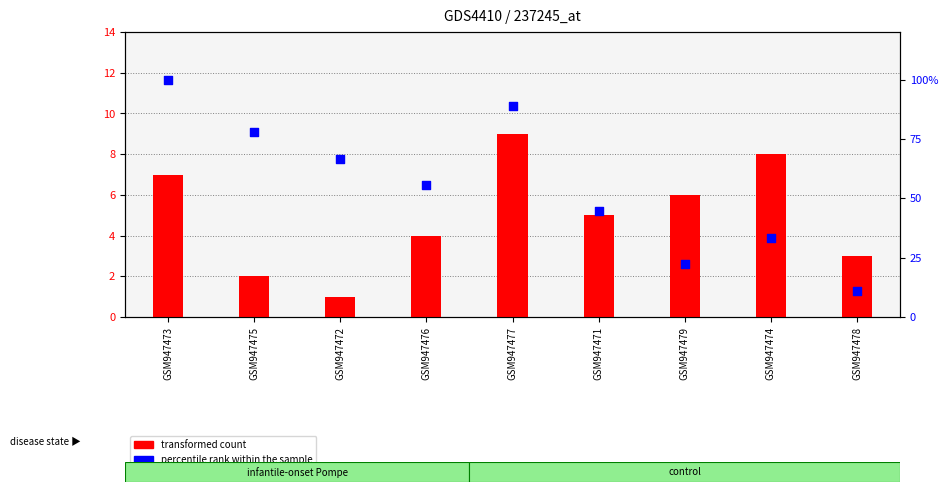

At how many categories does at least one series exceed 11?

9